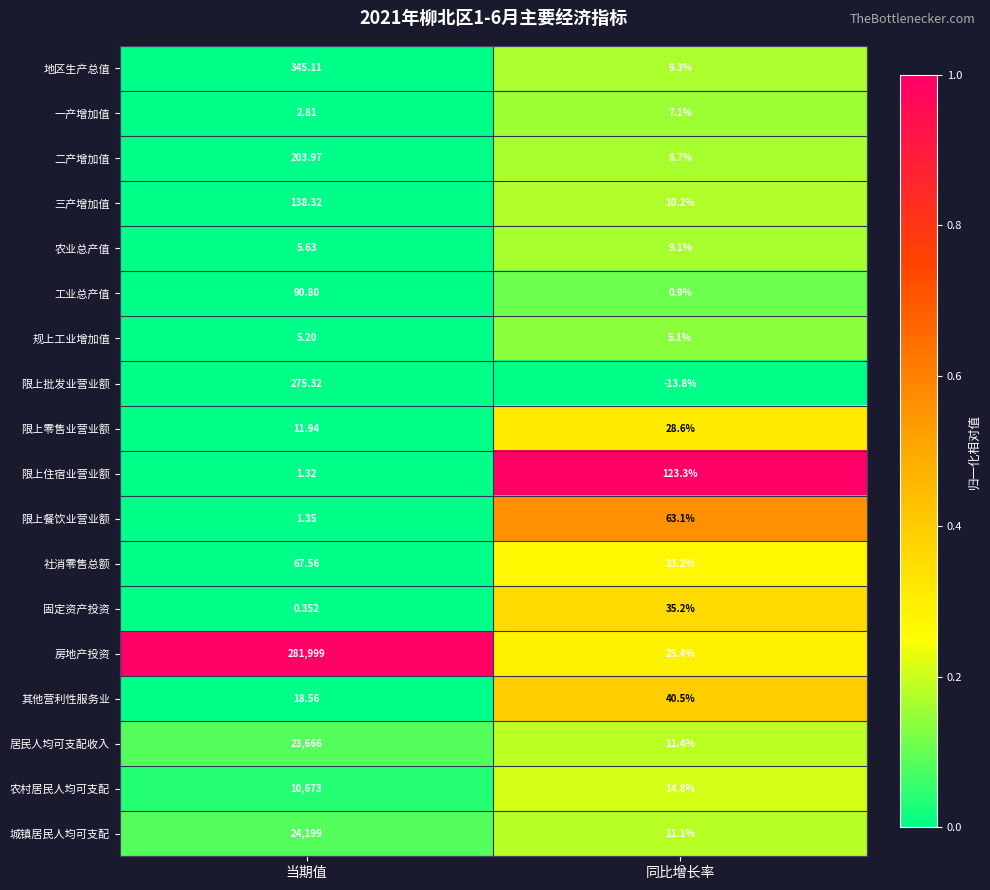

What is the total value across all series at 当期值?

341705.2